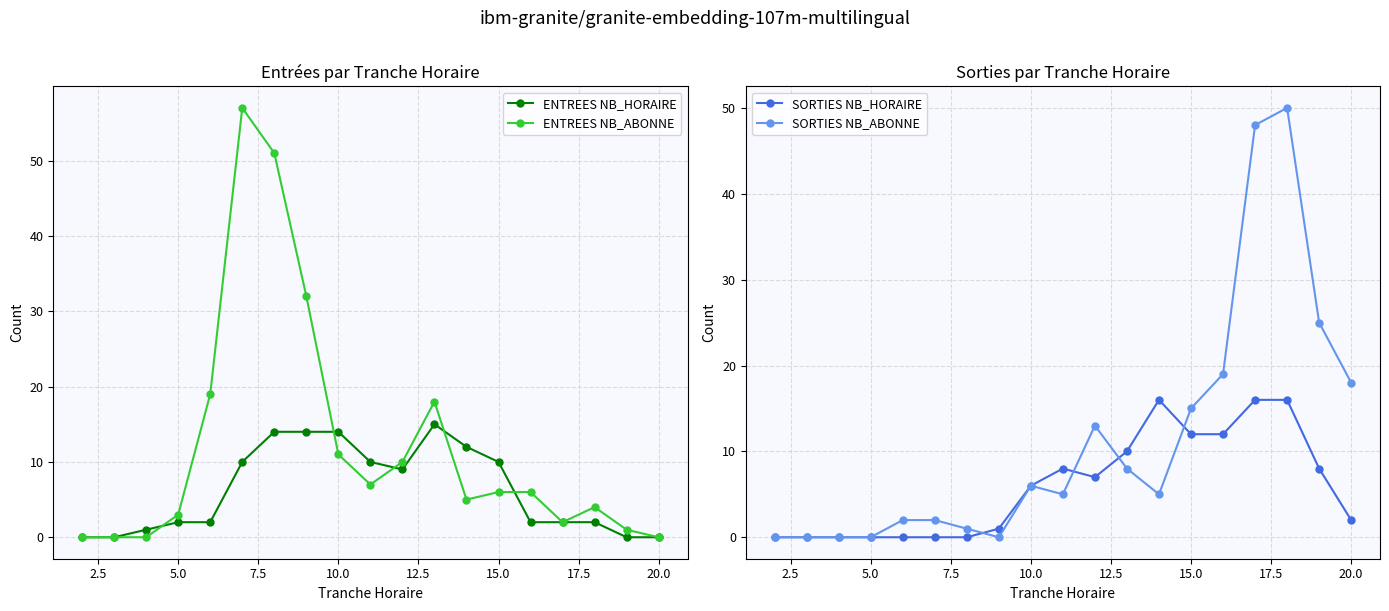

The ENTREES NB_ABONNE series shows 3 at 5.0. True or false?

True